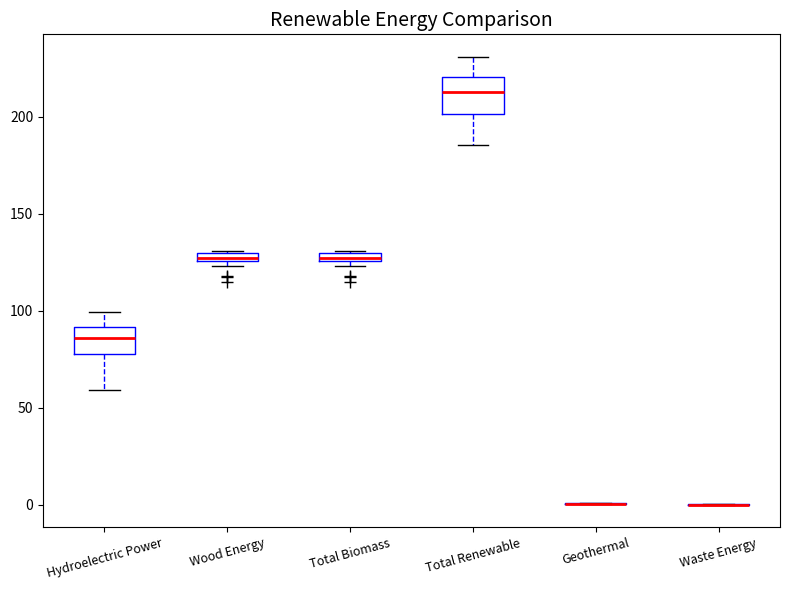

Comparing the boxes themselves (not the whiskers), which one is the tallest?

Total Renewable